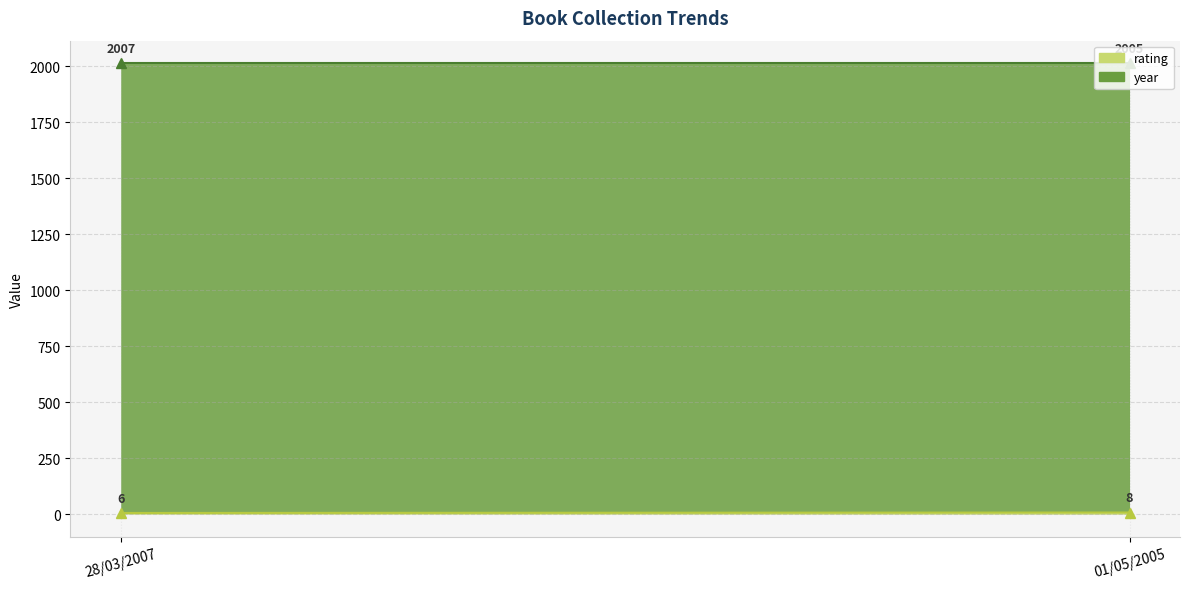

What are all the series names shown in the legend?

rating (line), year (line)